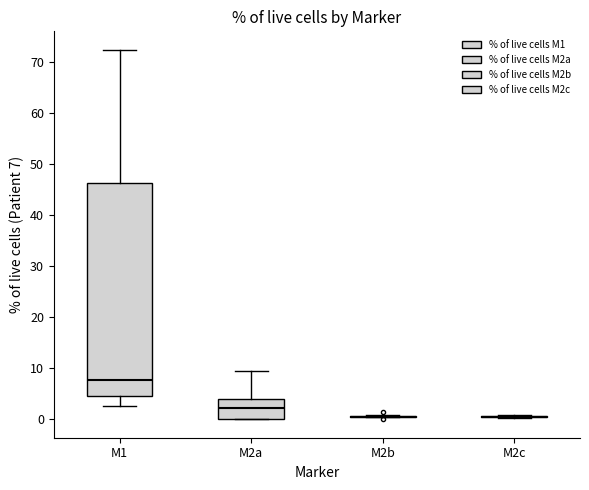

Comparing the boxes themselves (not the whiskers), which one is the tallest?

M1